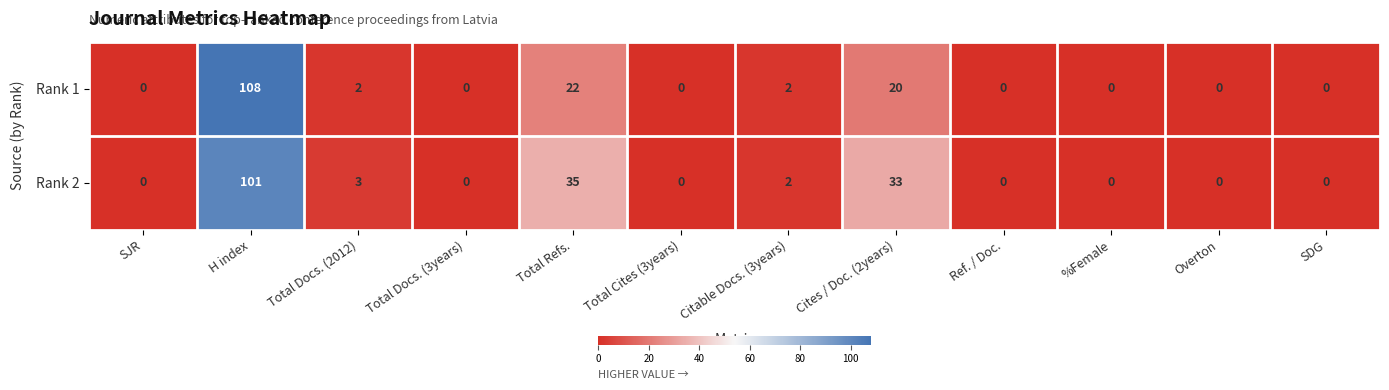

What is the difference between the maximum and minimum values in the Rank 1 series?

108